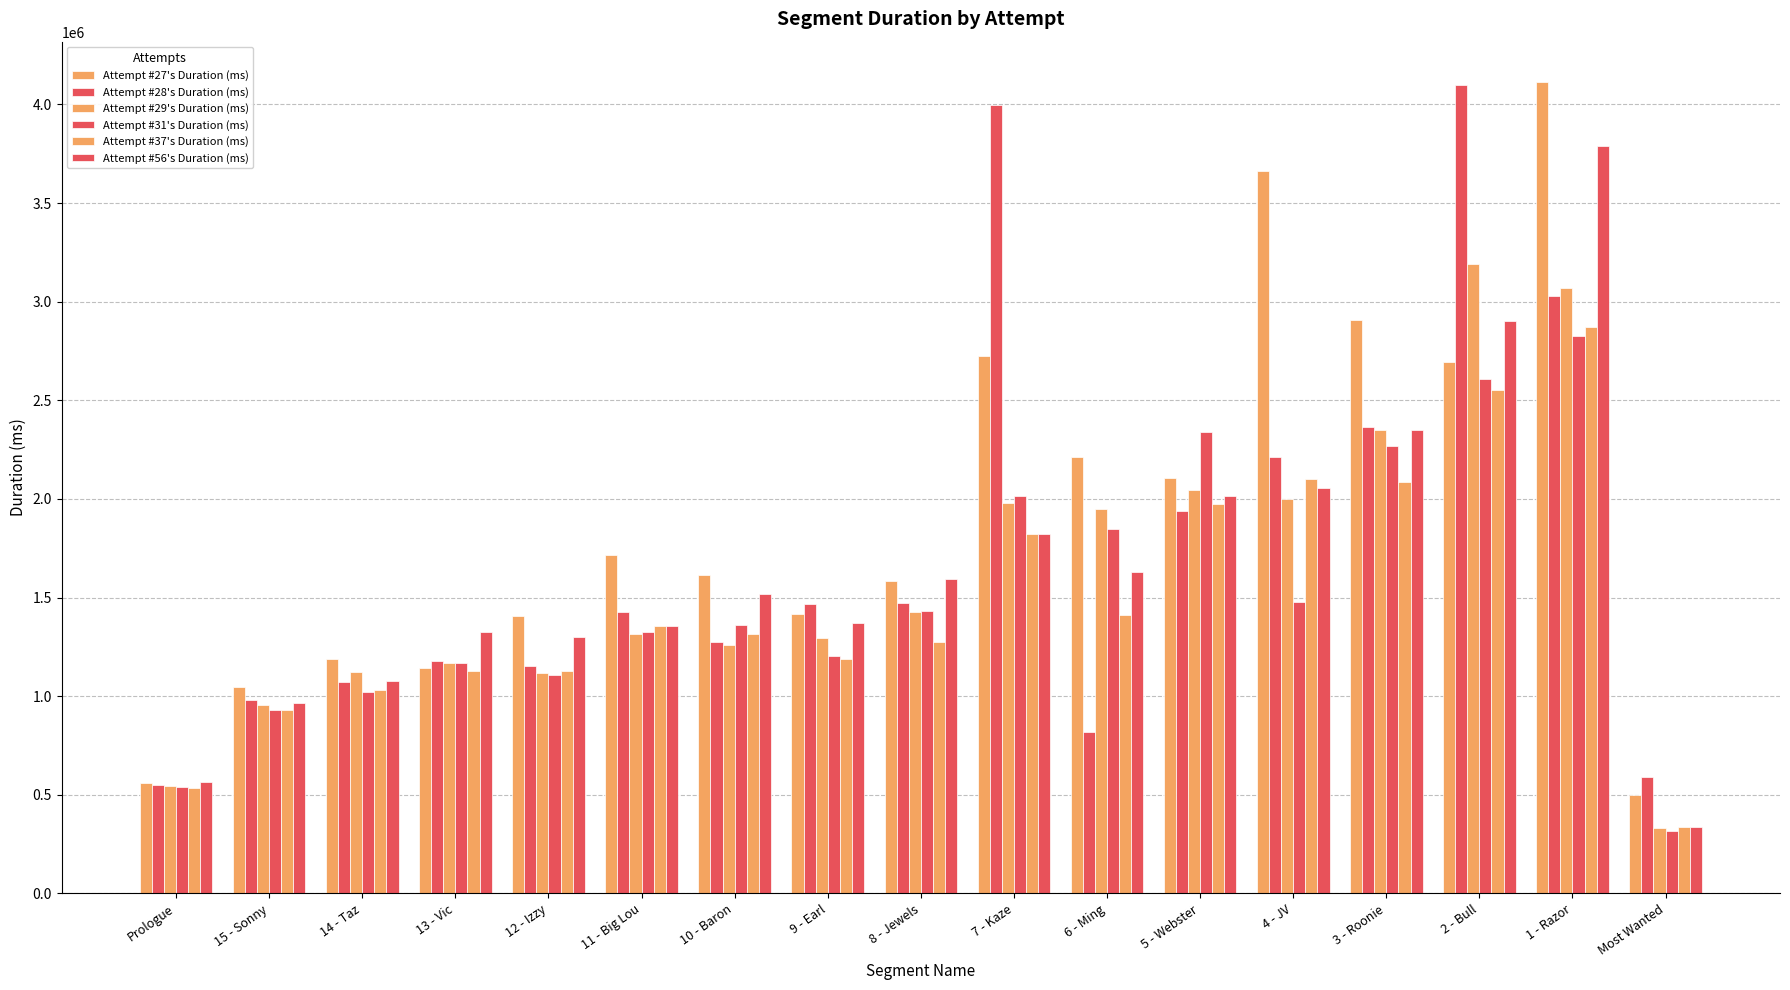

Are the bars grouped side by side (vs. stacked)?

Yes